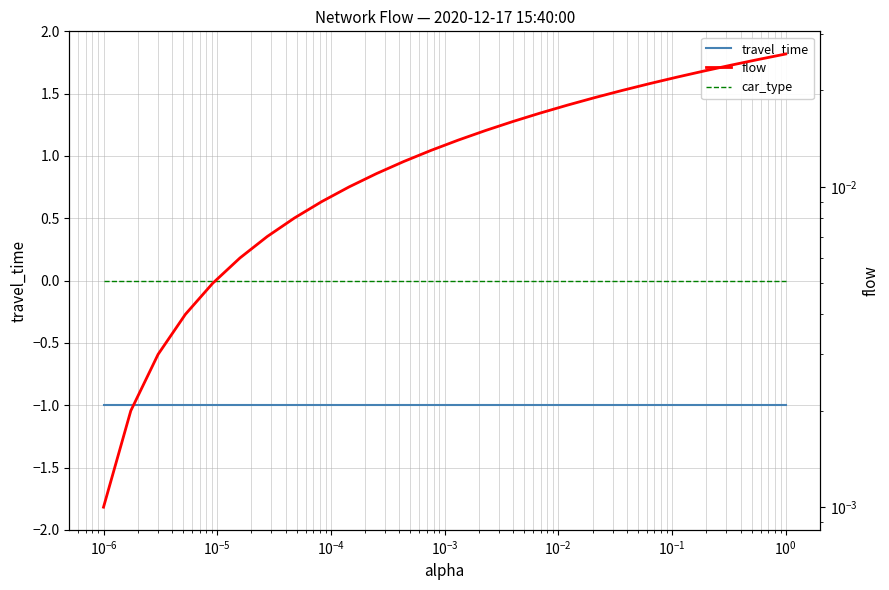

What are all the series names shown in the legend?

travel_time, car_type, flow